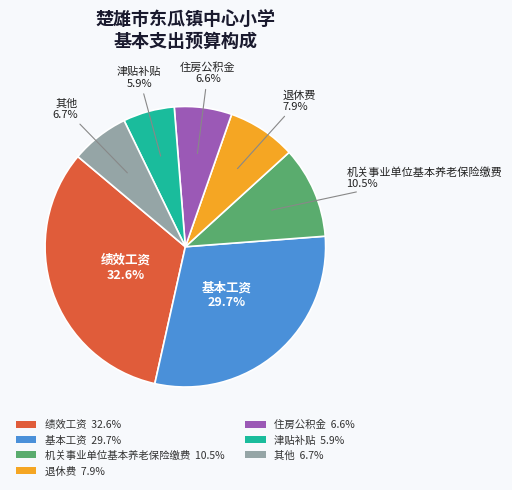

Is there a majority slice in this chart?

No